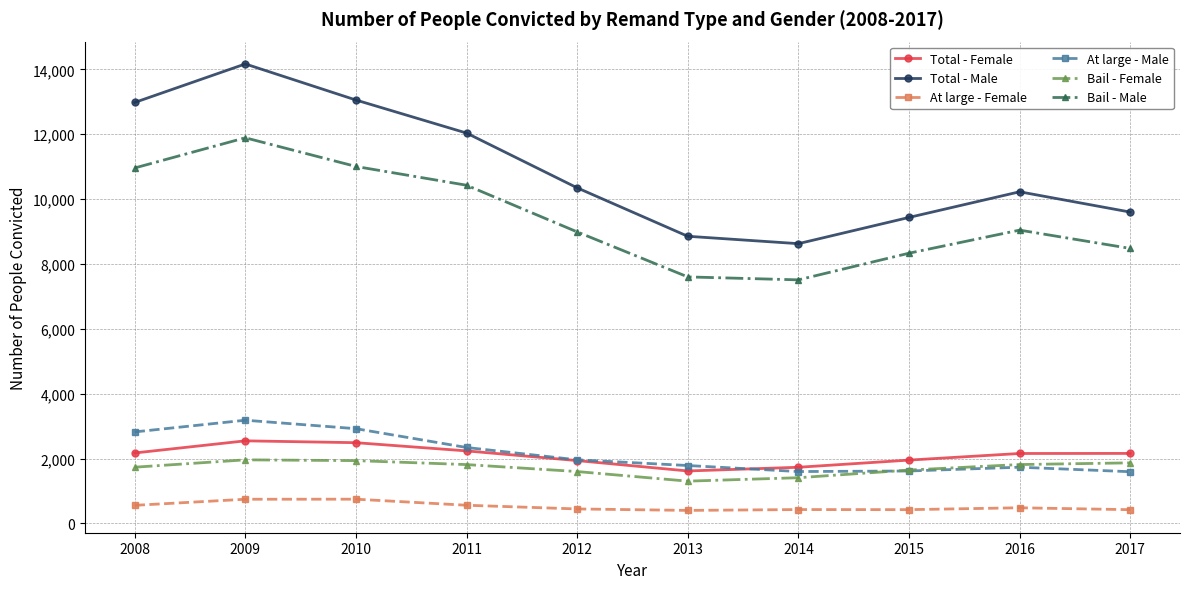

Is the value of Total - Female at 2010 greater than the value of At large - Male at 2008?

No